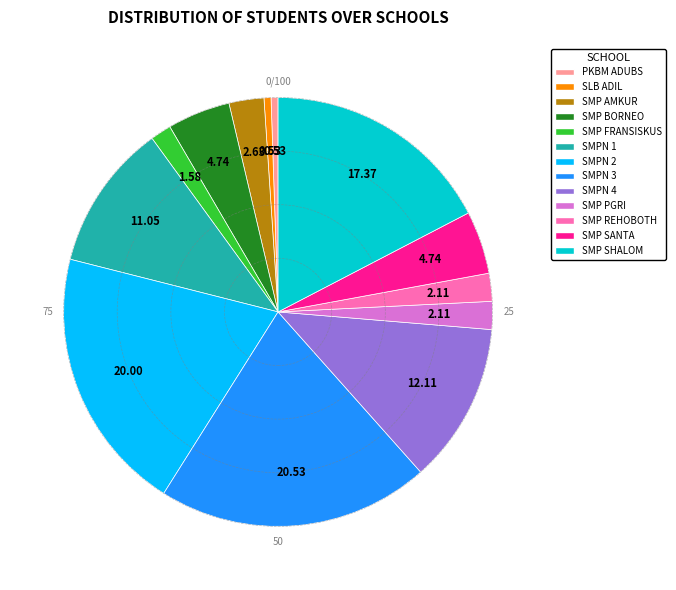

Does any single category account for the majority?

No